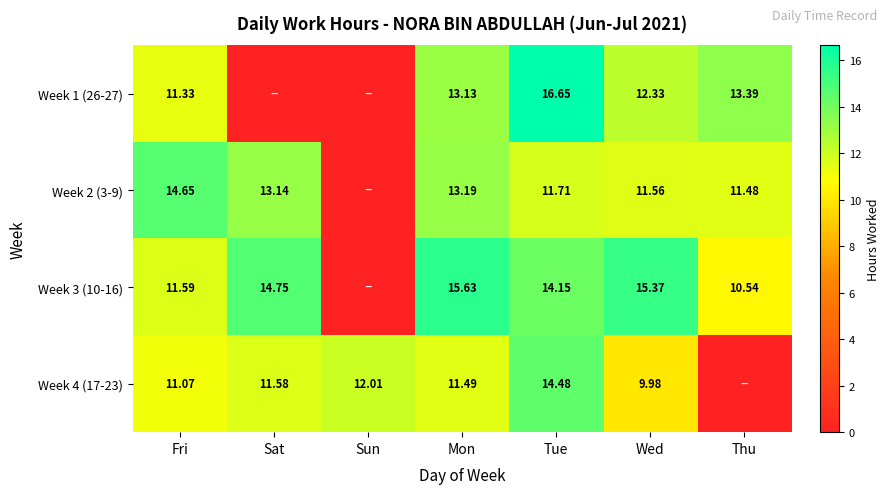

True or false: Week 4 (17-23) has a value of 14.5 at Tue.

True